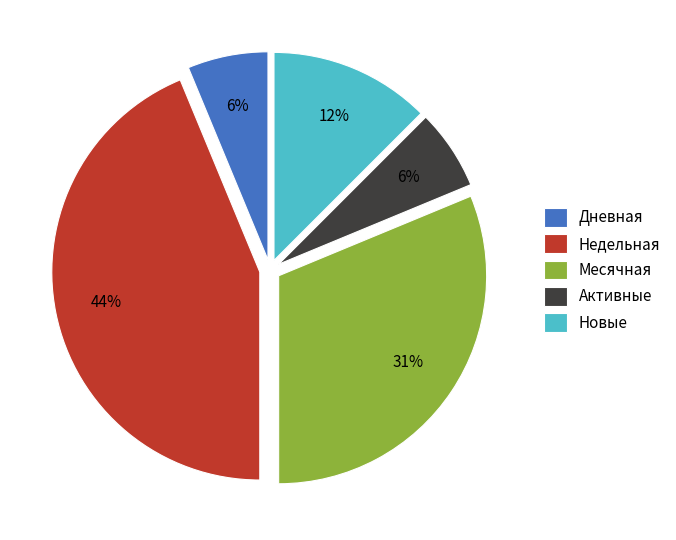

Which category has the biggest portion of the pie?

Недельная